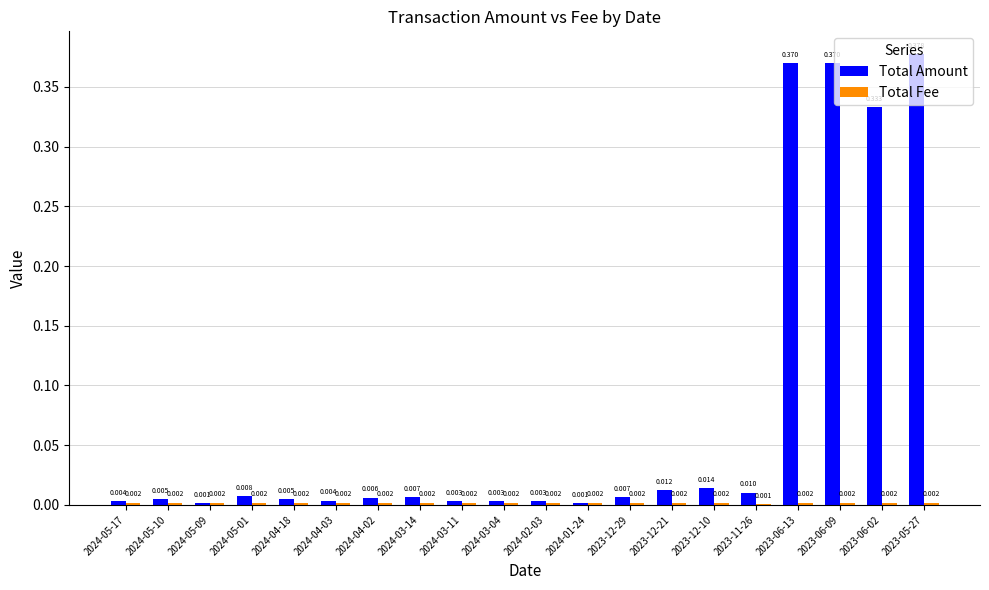

Between 2024-03-11 and 2023-12-10, which series saw the biggest shift?

Total Amount